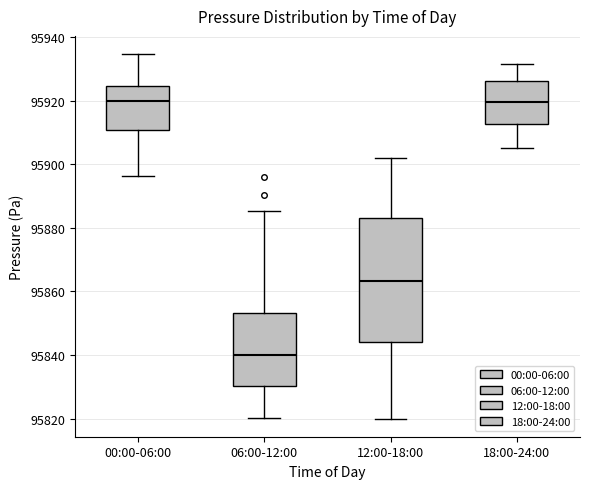

Reading left to right, read every box against the y-axis: the position of its median line, the range the box covers, and the ends of its whiskers. The values are not printed on the chart, so give them approximately, as read against the axis.

00:00-06:00: median 95920, box 95910 to 95924, whiskers 95896 to 95934
06:00-12:00: median 95840, box 95830 to 95854, whiskers 95820 to 95886
12:00-18:00: median 95864, box 95844 to 95882, whiskers 95820 to 95902
18:00-24:00: median 95920, box 95912 to 95926, whiskers 95906 to 95932